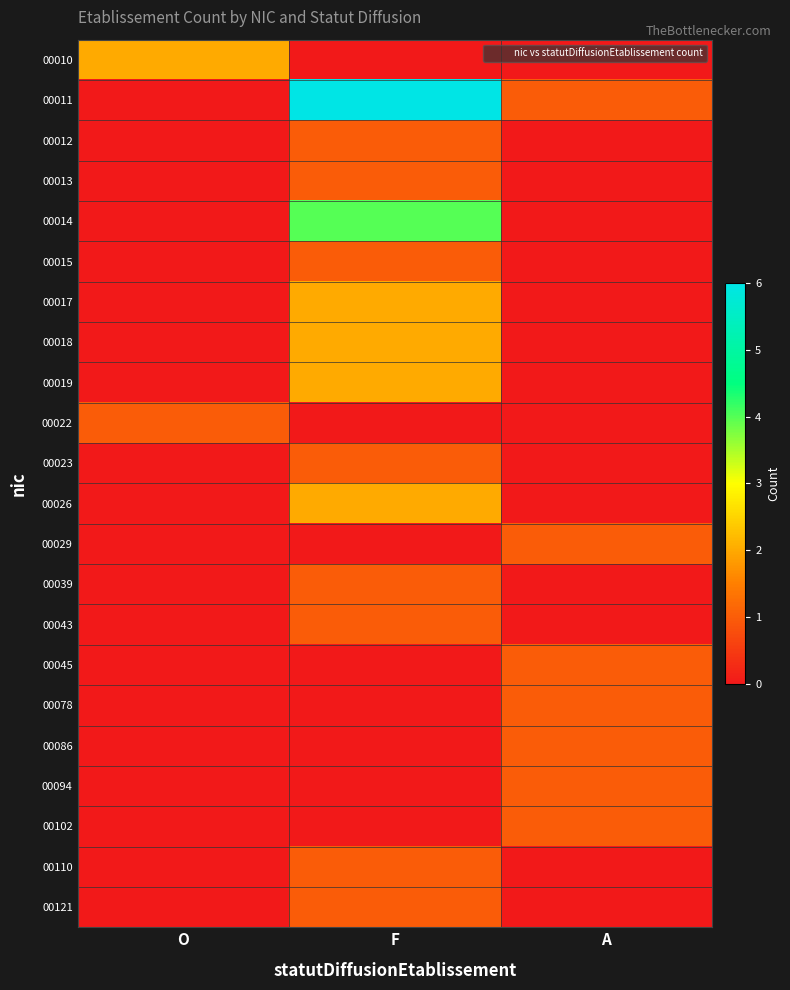

At which category is the sum across all series the highest?

F